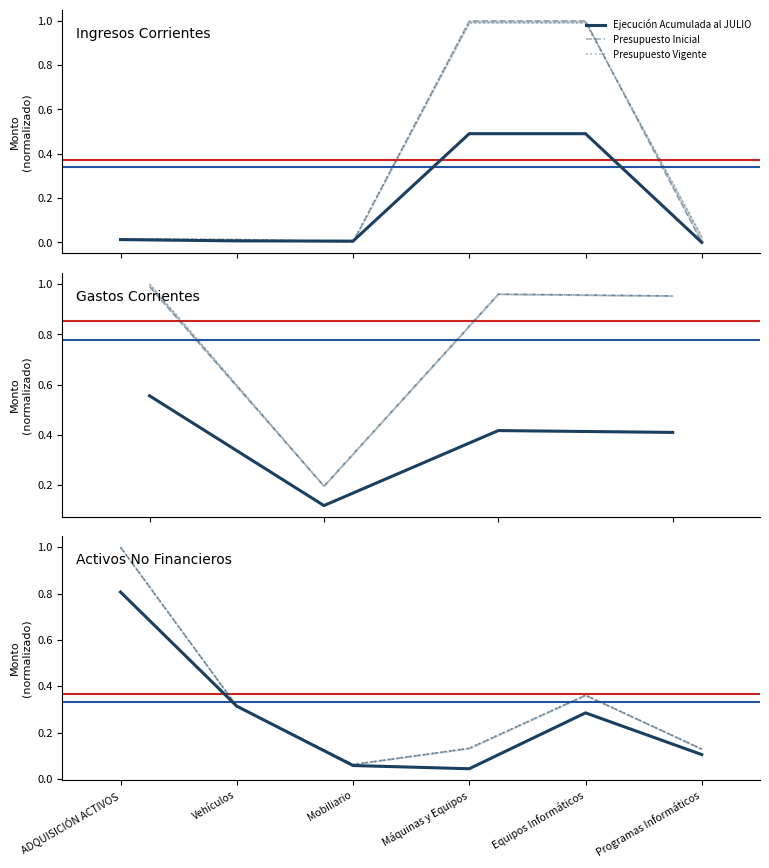

True or false: Ejecución Acumulada al JULIO and Presupuesto Inicial intersect in this chart.

False